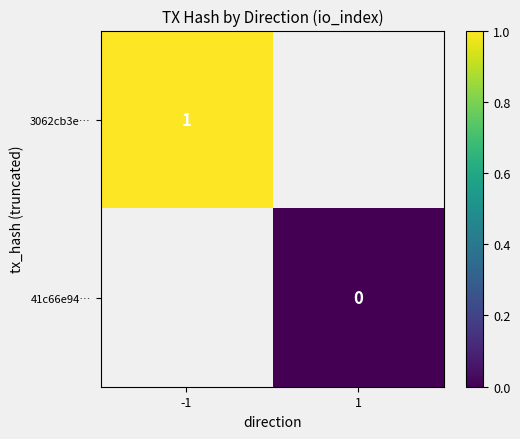

Which label corresponds to the smallest value in the chart?

1